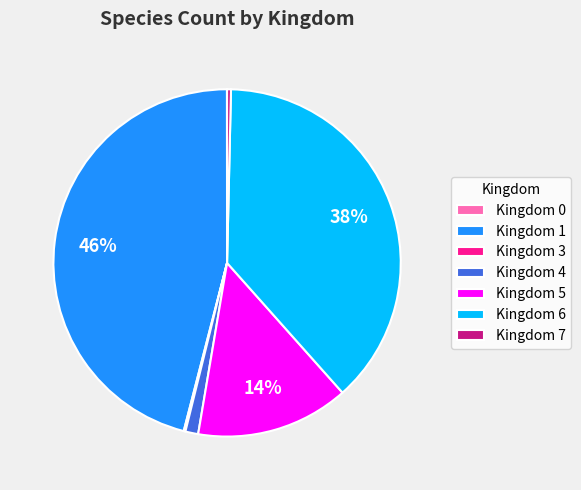

To the nearest percent, what is the difference between the largest and smallest slice percentages?

46%